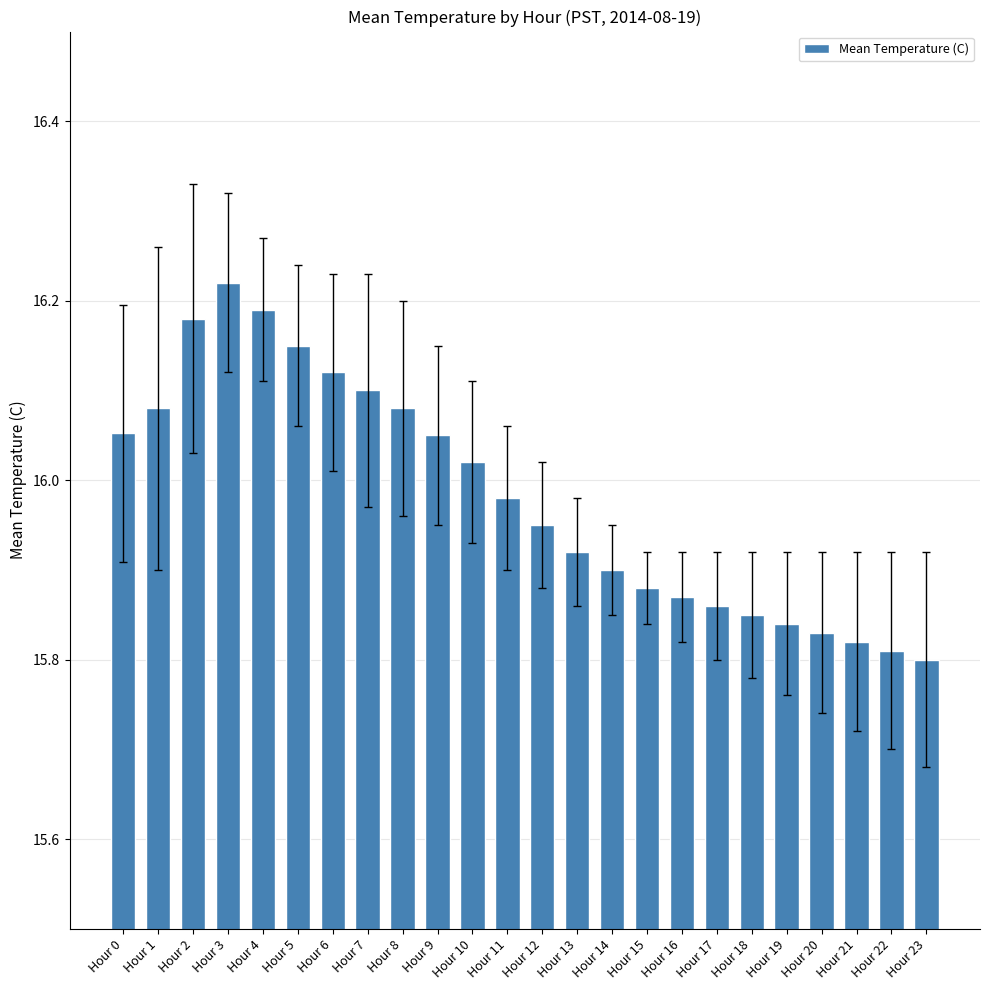

The chart shows a value of 3.3 at Hour 3. True or false?

False